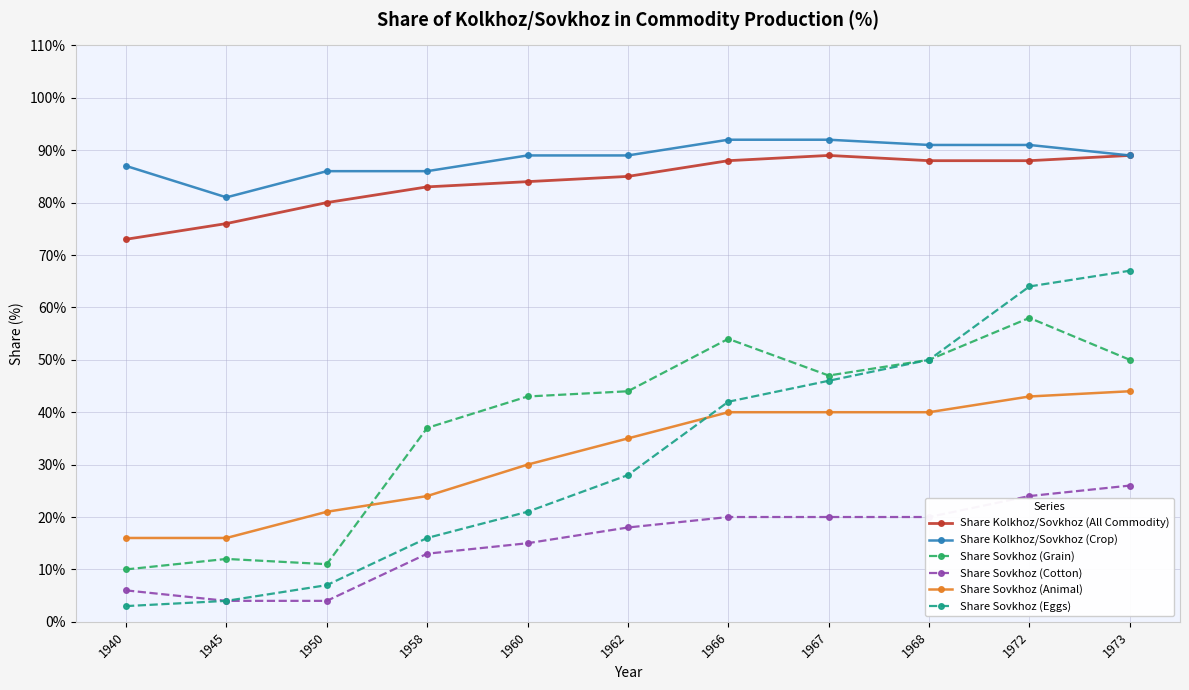

Which series changed the most between 1958 and 1968?

Share Sovkhoz (Eggs)